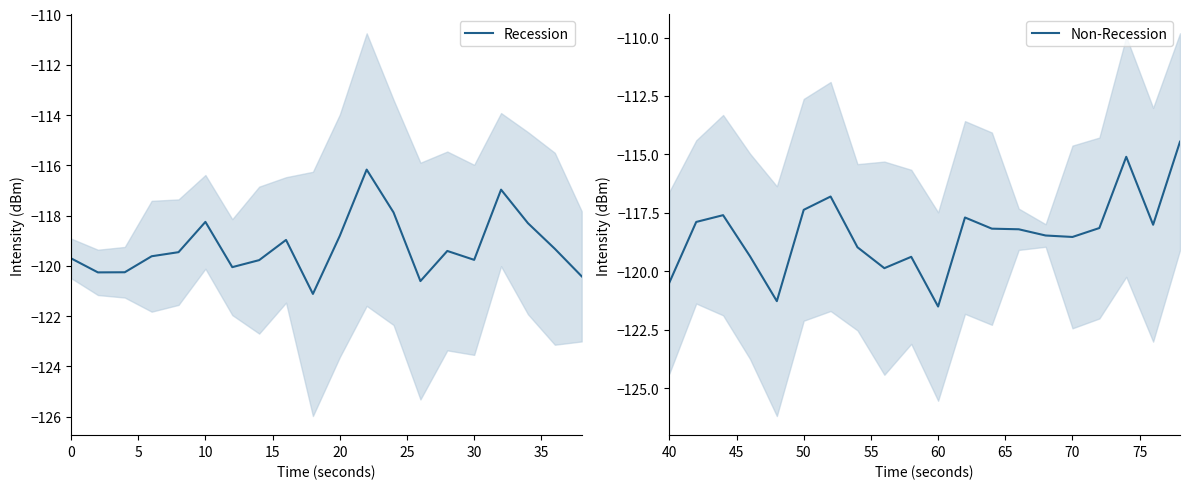

How many data points in Recession are less than -119?

13